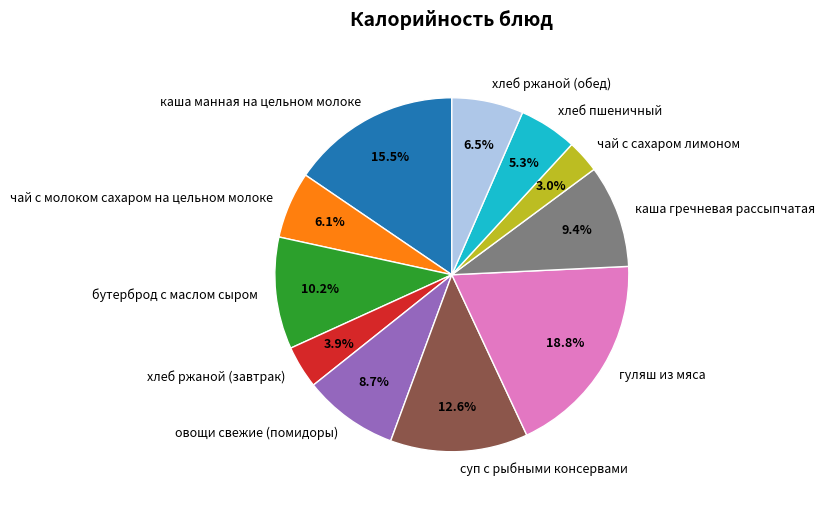

To the nearest percent, what is the average slice percentage?

9%